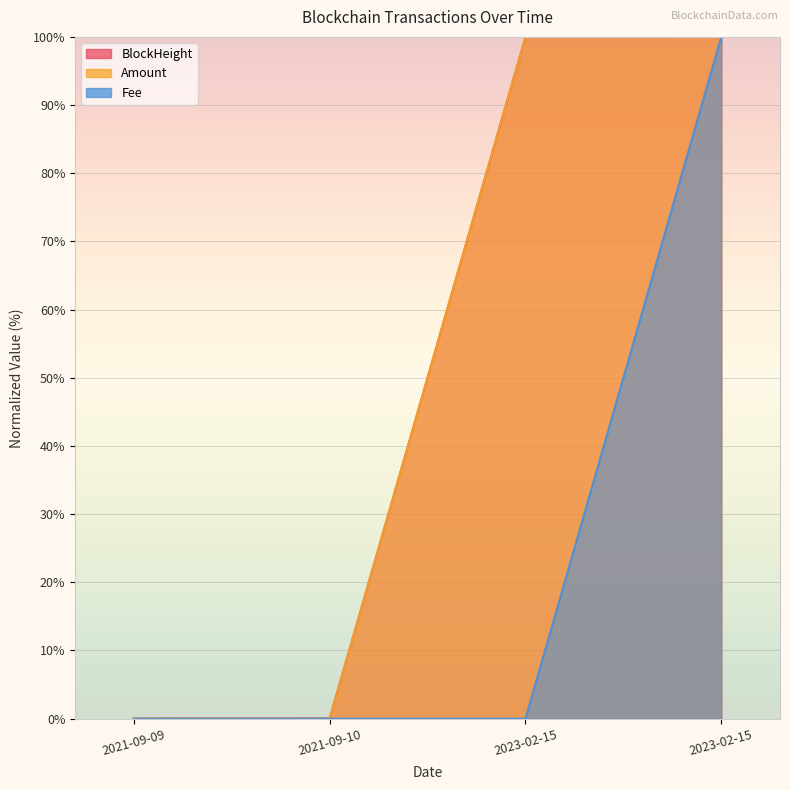

Which series has the largest range (max minus min)?

BlockHeight